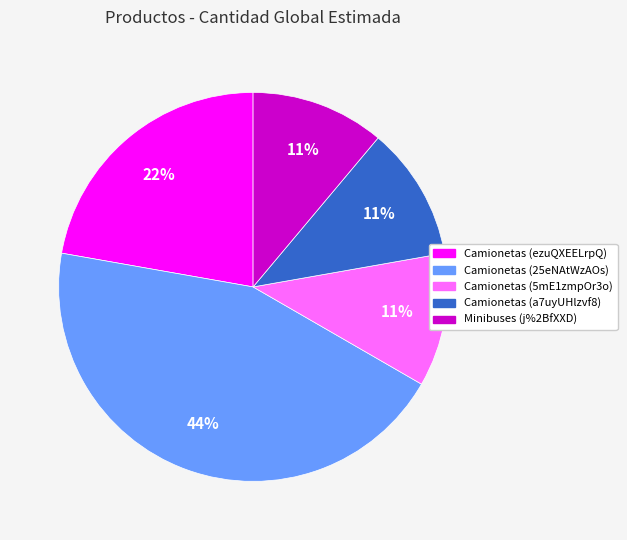

Does any single category account for the majority?

No